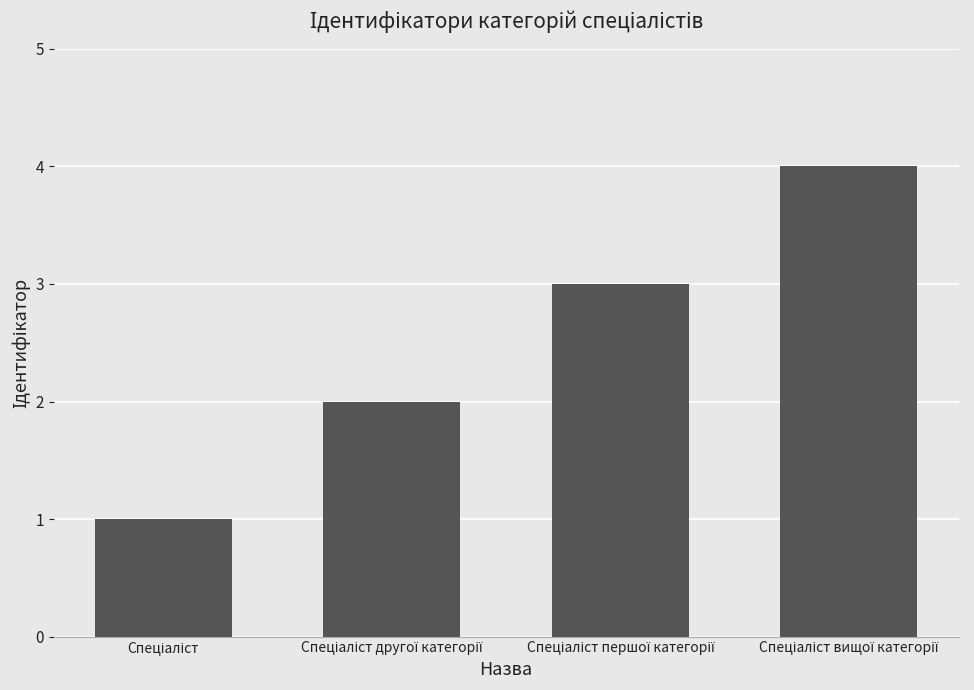

Are the bars grouped side by side (vs. stacked)?

No